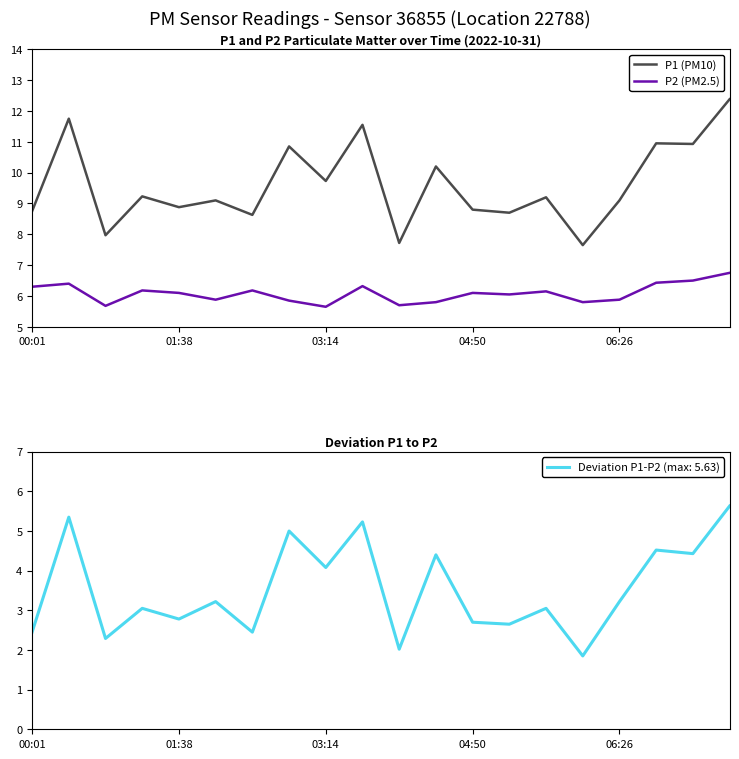

How many interior local valleys does the P1 (PM10) series have?

8